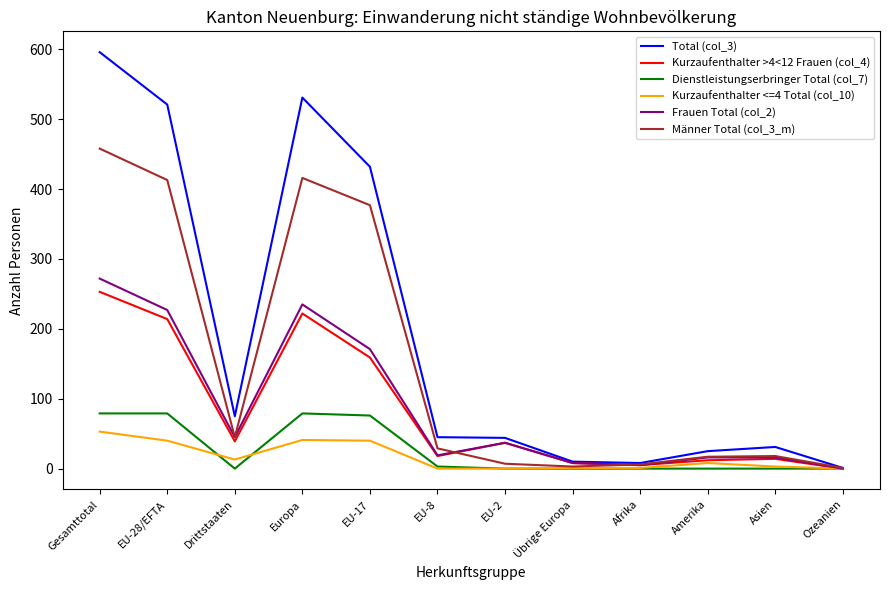

How many lines are shown in the chart?

6